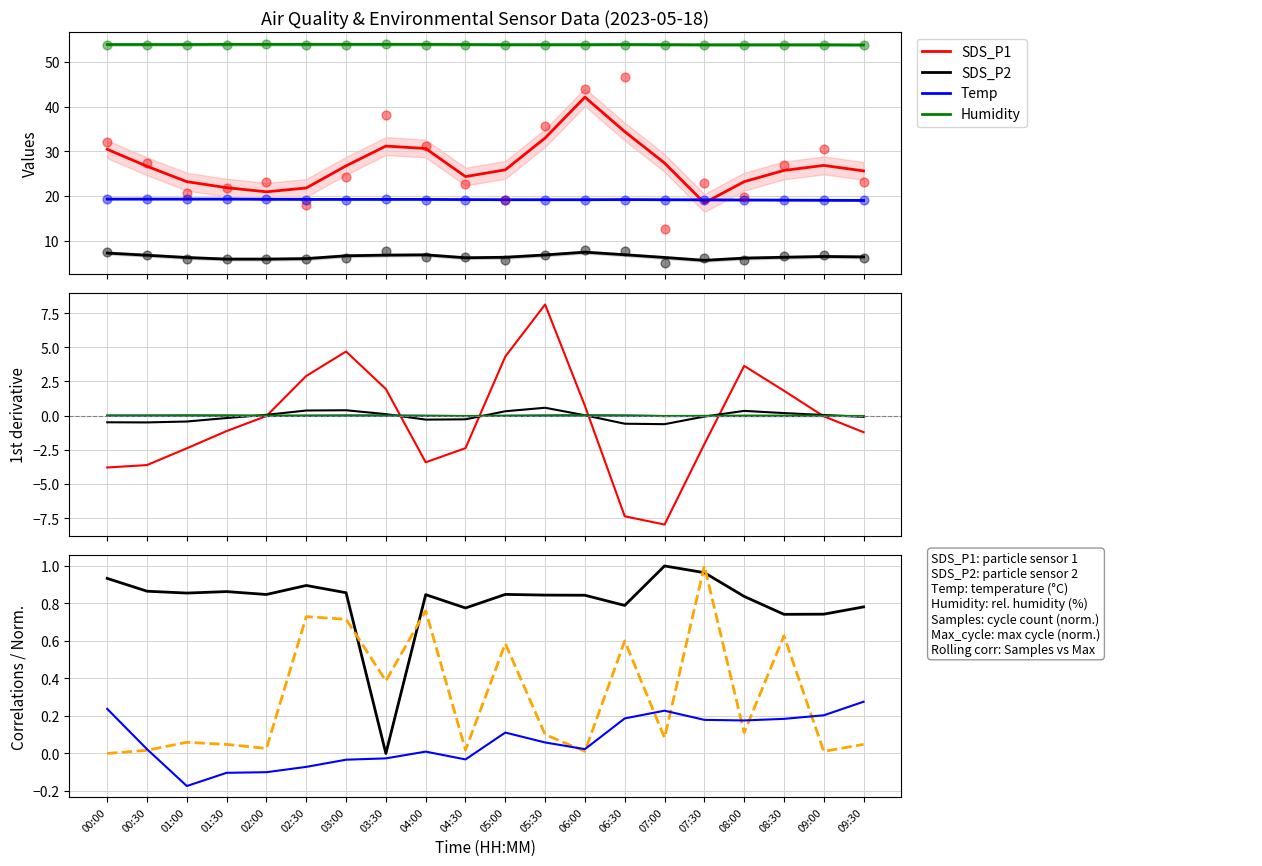

Which series reaches the minimum Y coordinate?

SDS_P2